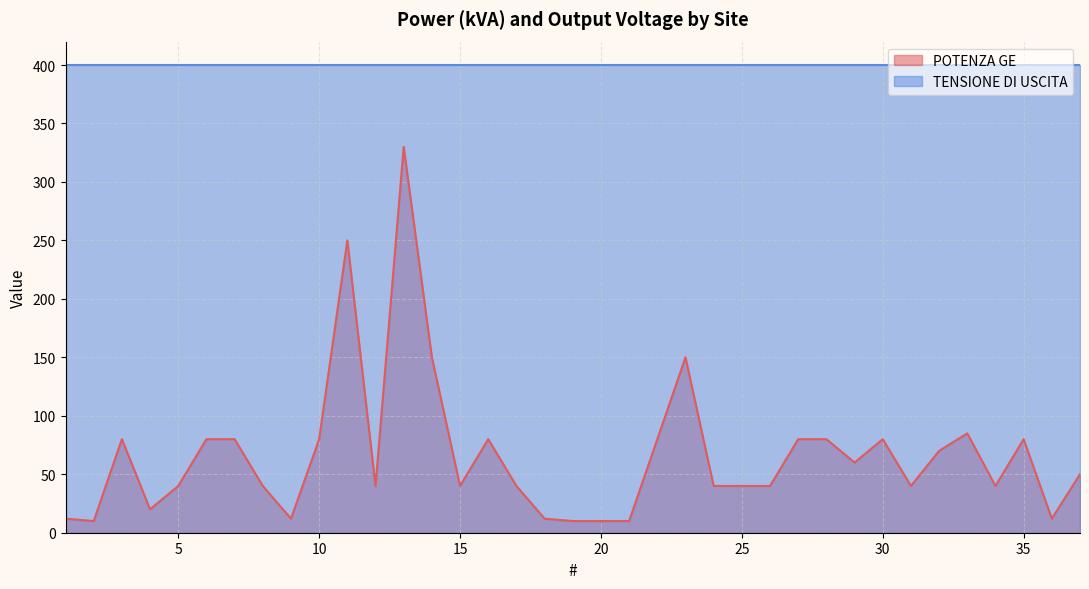

Which label corresponds to the largest value in the chart?

13